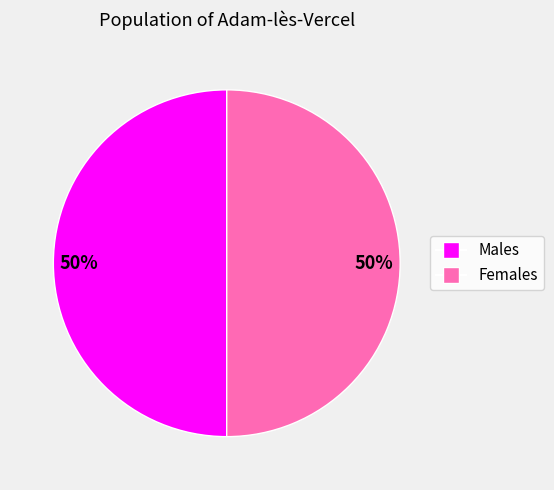

To the nearest percent, what portion does Males represent?

50%